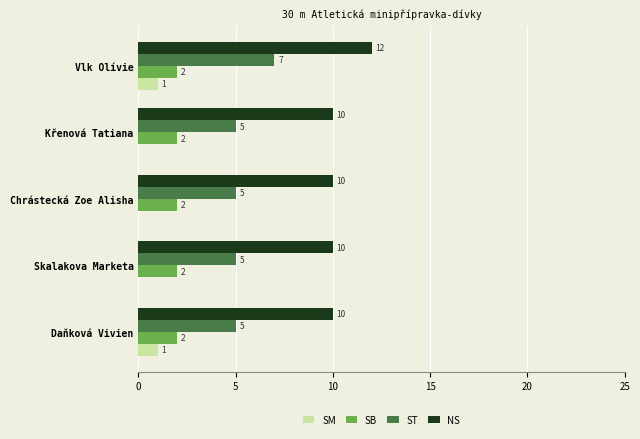

Is it true that SB equals 1 at Křenová Tatiana?

False